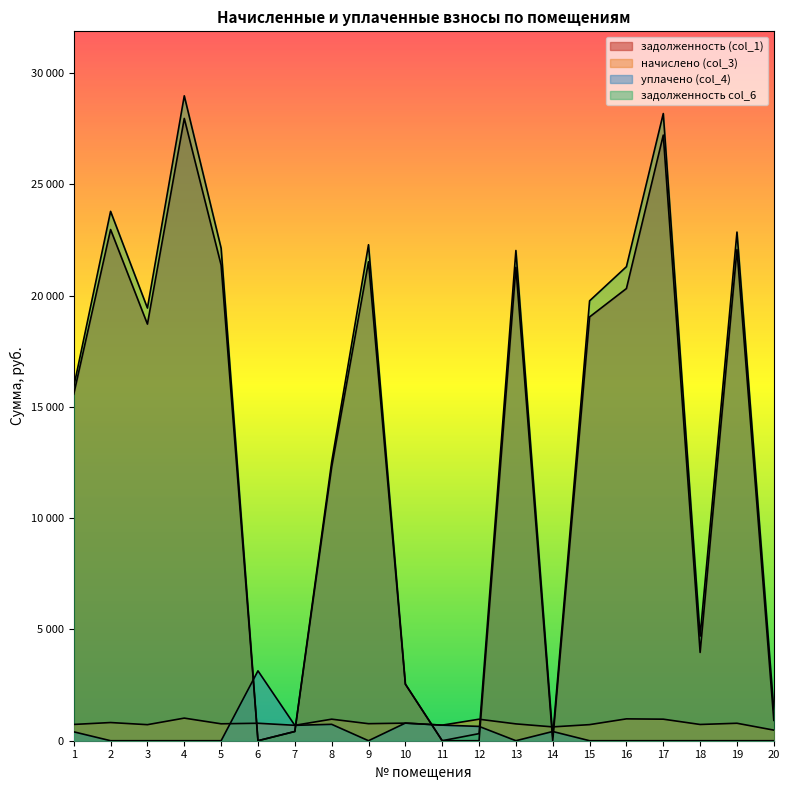

Reading left to right, extract all data points from this chart.

задолженность (col_1): 1=15572.1	2=22968.7	3=18720.3	4=27961.2	5=21370.8	6=0.0	7=413.9	8=12290.2	9=21520.7	10=2545.0	11=0.0	12=0.0	13=21271.0	14=0.0	15=19042.5	16=20318.4	17=27213.0	18=3967.8	19=22070.0	20=913.7
начислено (col_3): 1=731.7	2=817.0	3=721.0	4=1015.9	5=760.1	6=785.0	7=692.6	8=967.9	9=765.5	10=790.3	11=699.8	12=966.1	13=756.6	14=621.6	15=722.8	16=982.1	17=967.9	18=729.9	19=785.0	20=476.0
уплачено (col_4): 1=400.0	2=0.0	3=0.0	4=0.0	5=0.0	6=3140.0	7=691.0	8=737.0	9=0.0	10=792.8	11=700.0	12=644.0	13=0.0	14=414.8	15=0.0	16=0.0	17=0.0	18=0.0	19=0.0	20=0.0
задолженность col_6: 1=15903.8	2=23785.7	3=19441.4	4=28977.1	5=22130.9	6=0.0	7=415.6	8=12521.2	9=22286.1	10=2542.6	11=0.0	12=319.1	13=22027.5	14=190.0	15=19765.4	16=21300.5	17=28180.9	18=4697.8	19=22855.0	20=1389.7